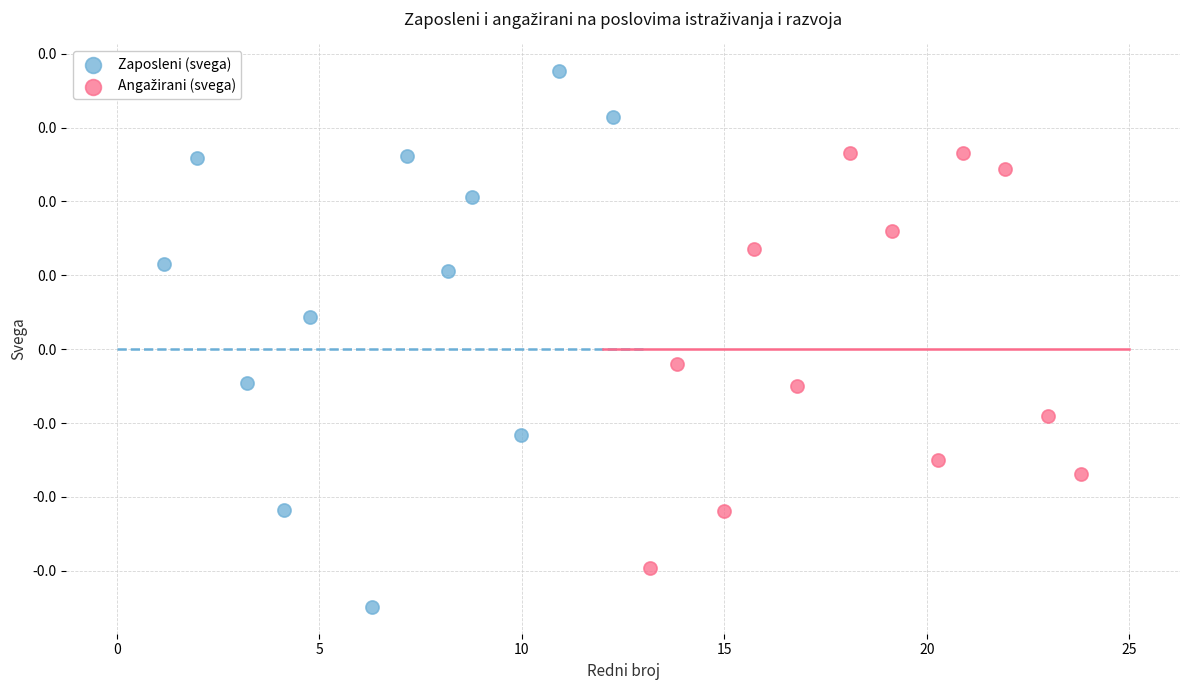

Which series has the largest Y range (max minus min)?

Zaposleni (svega)